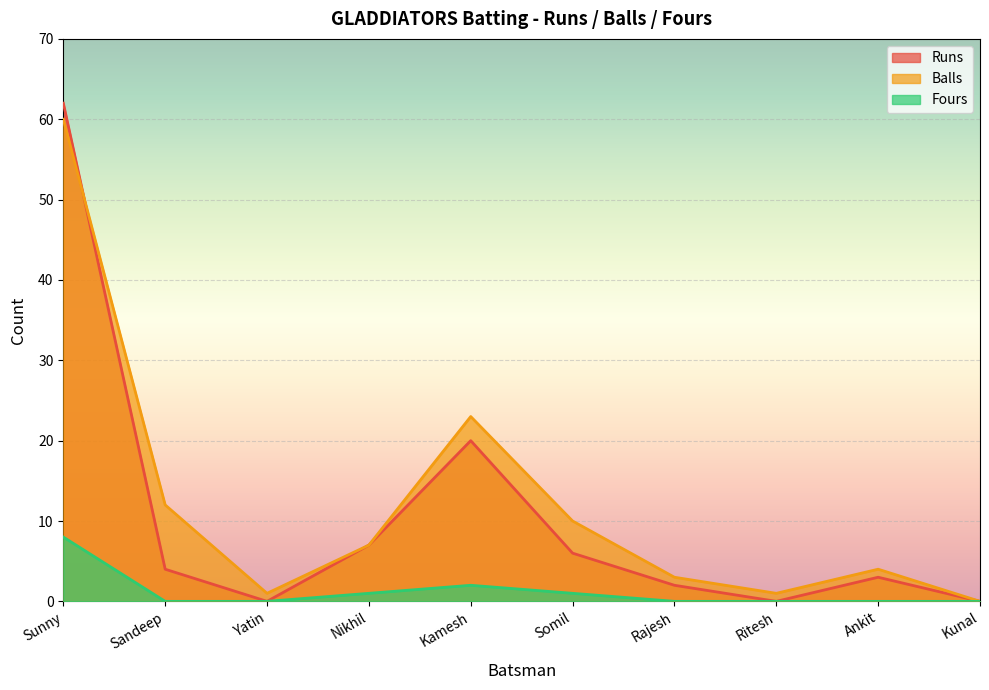

Count the Fours values in the range 0 to 1.

8